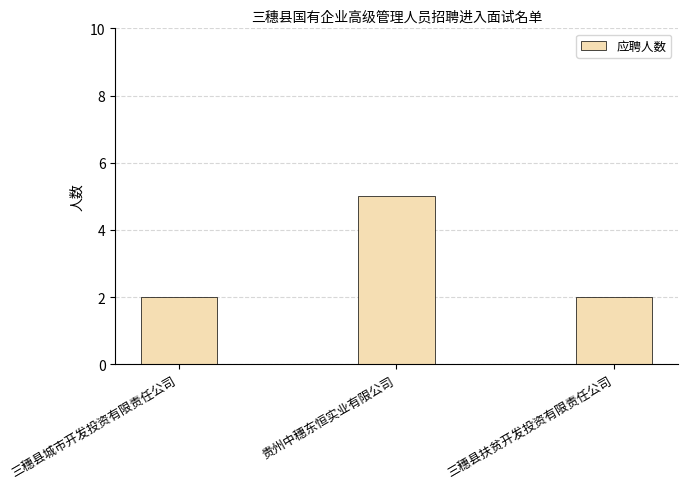

Are the bars horizontal?

No